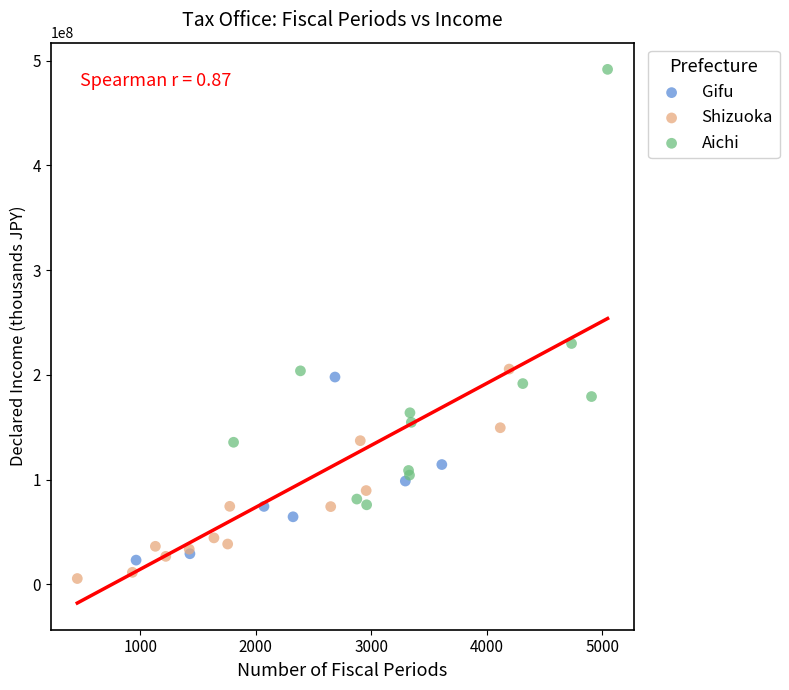

Which series has the largest Y range (max minus min)?

Aichi